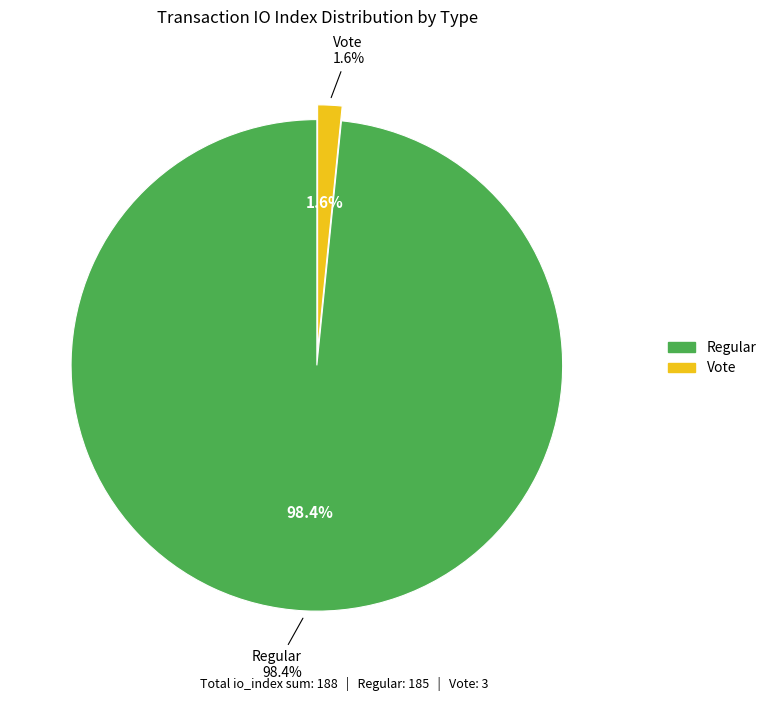

To the nearest percent, what percentage of the pie is Regular?

98%